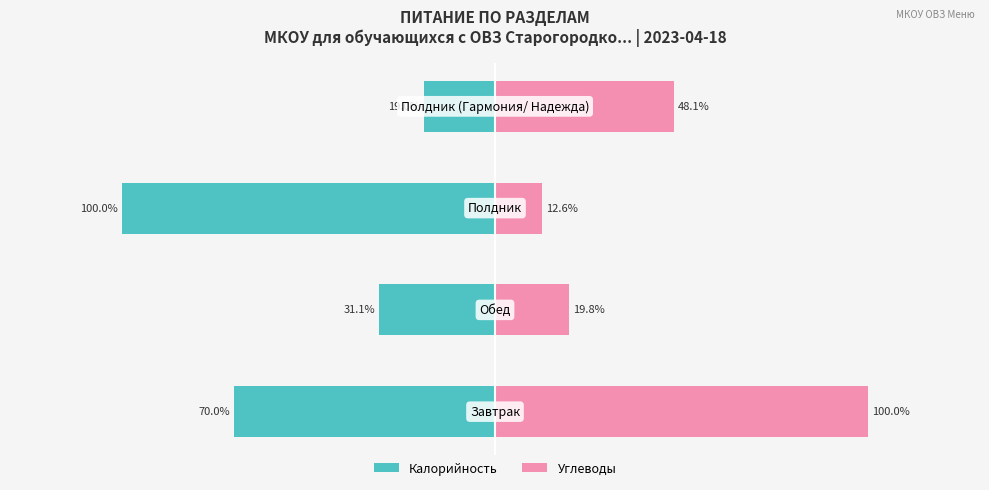

What is the sum of all Углеводы values?

180.5